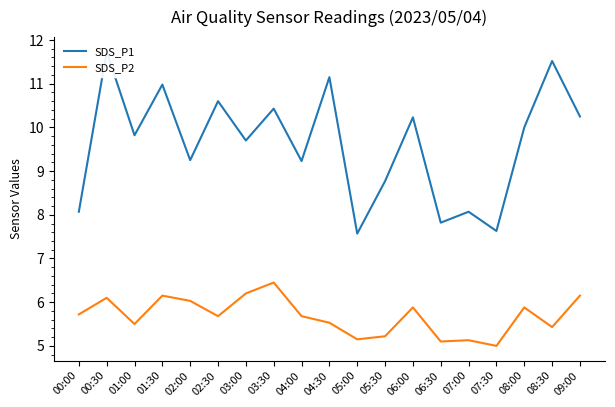

How many lines are shown in the chart?

2